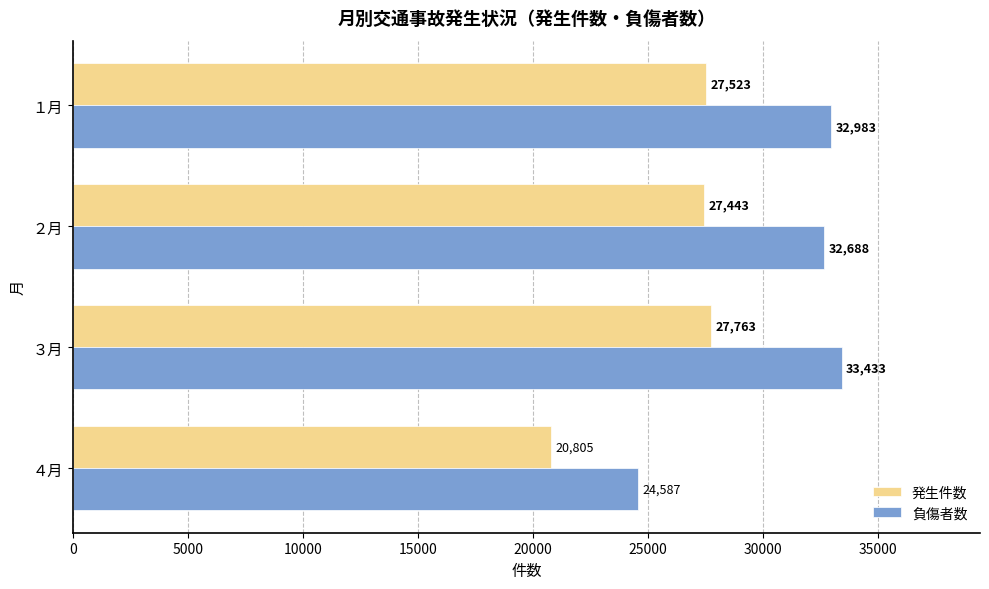

What value does the 発生件数 series have at １月?

27523